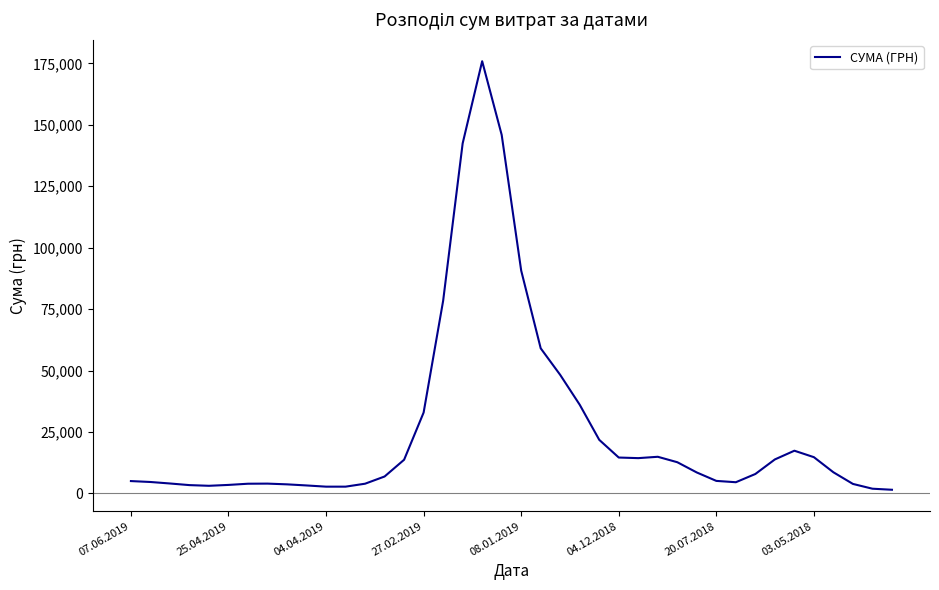

What is the difference between the maximum and minimum values?

174389.1